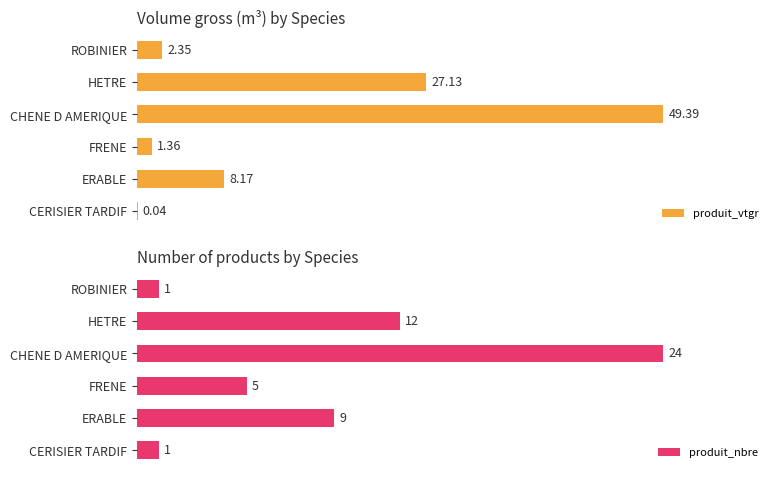

Where is produit_vtgr nearest to the value 24?

HETRE